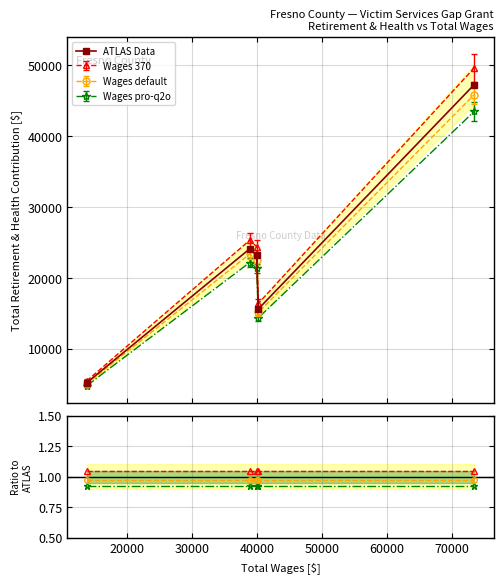

True or false: Wages 370 has more than 0 interior local peaks.

True